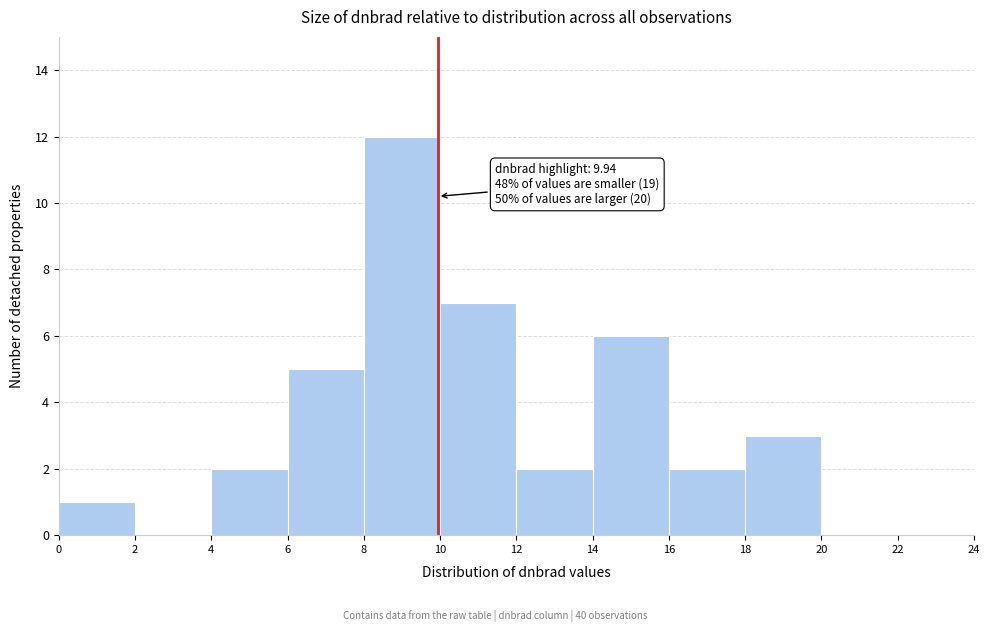

Which range on the x-axis has the tallest bar?

8 to 10